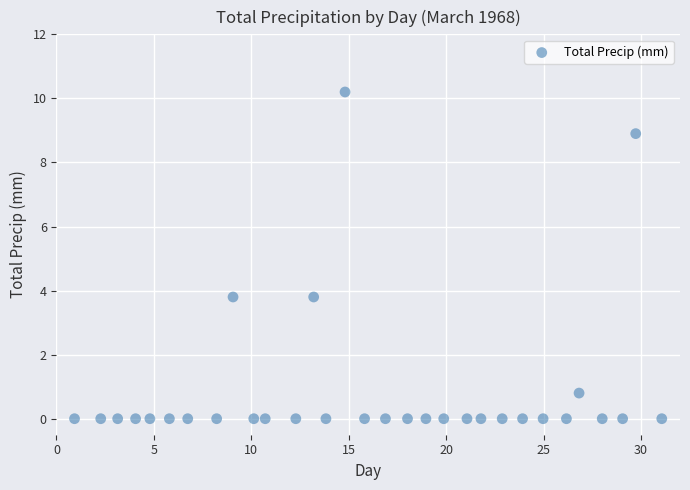

What is the range of X values (max minus min)?

30.1